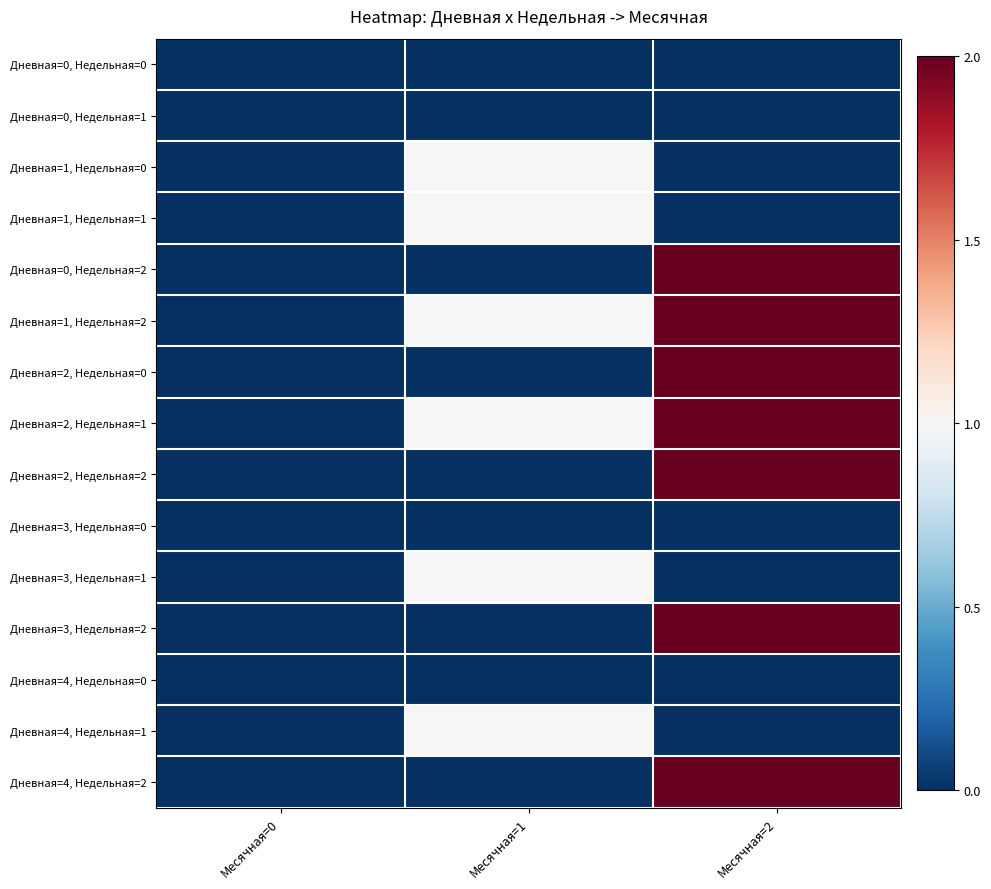

How many series are shown in this chart?

15